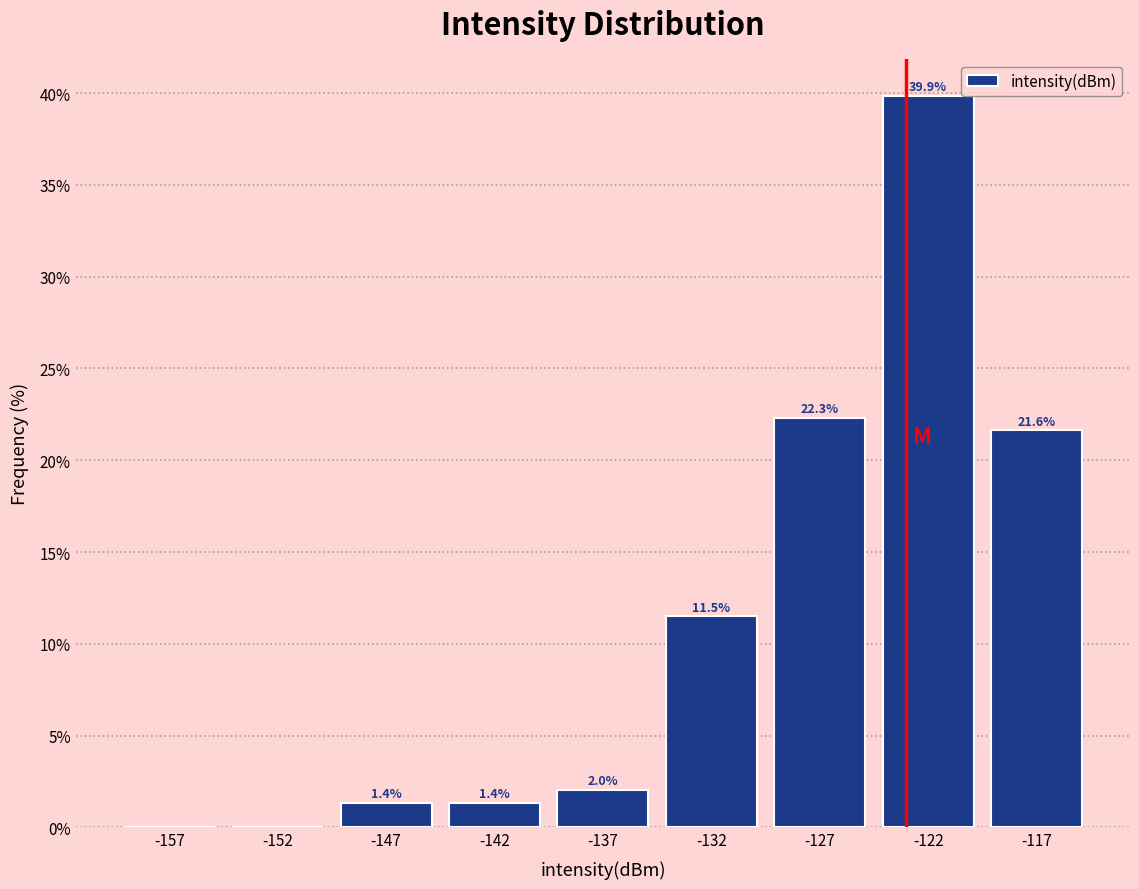

Reading left to right, what are all the values shown in this chart?

-157=0.0	-152=0.0	-147=1.4	-142=1.4	-137=2.0	-132=11.5	-127=22.3	-122=39.9	-117=21.6